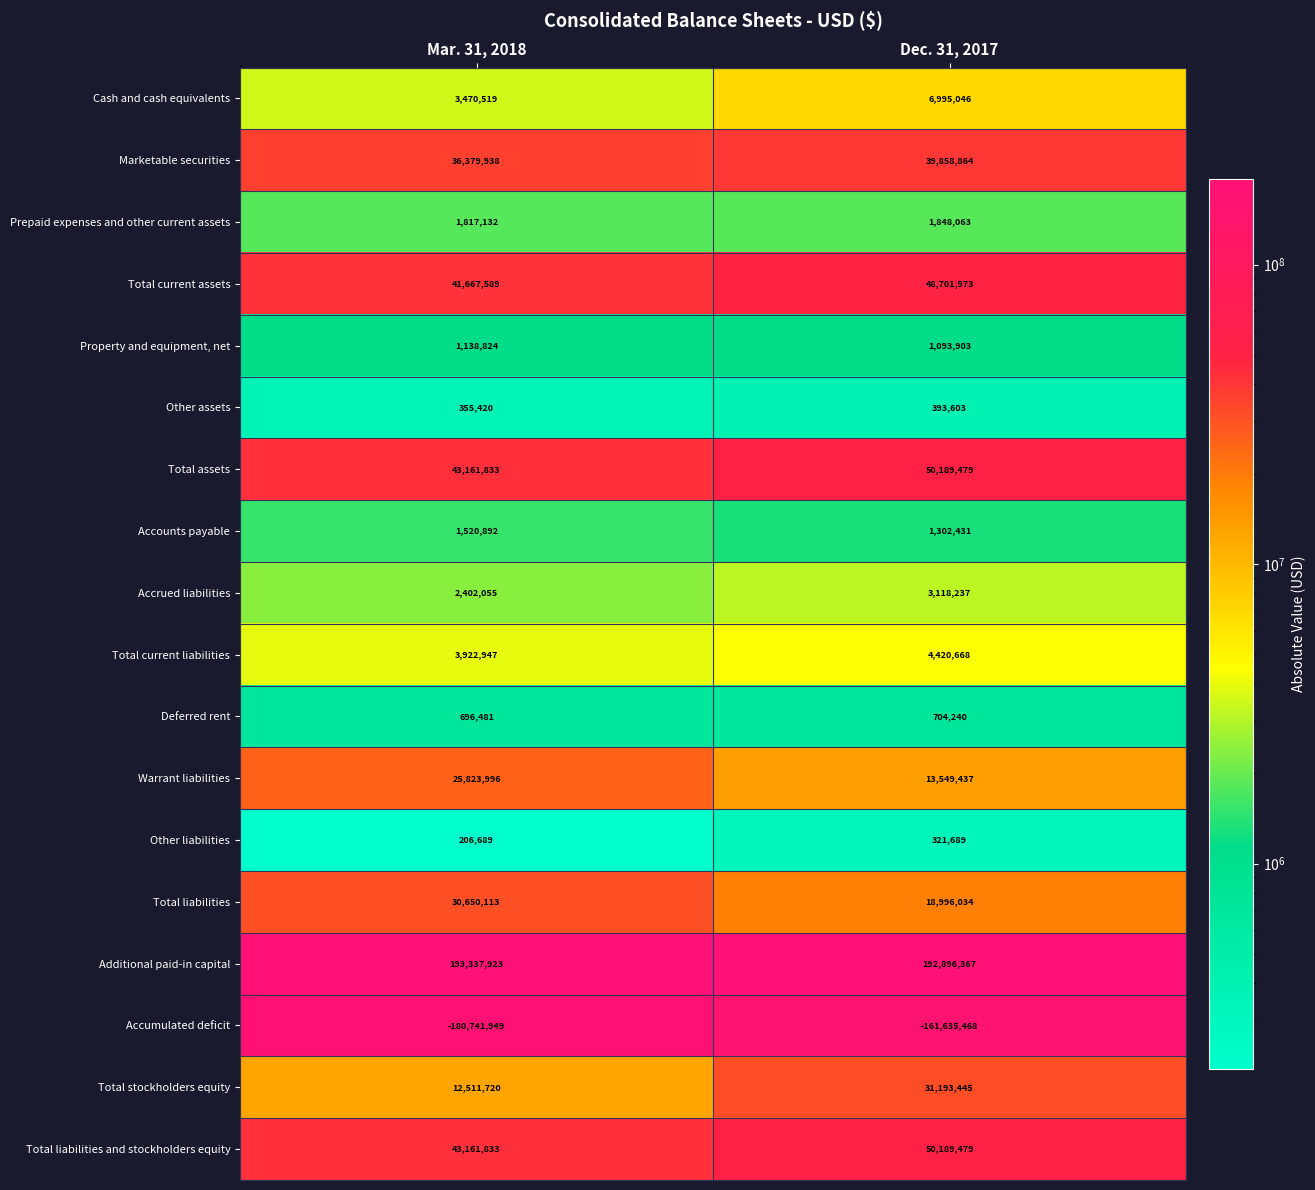

At how many categories does at least one series exceed 106153504?

2